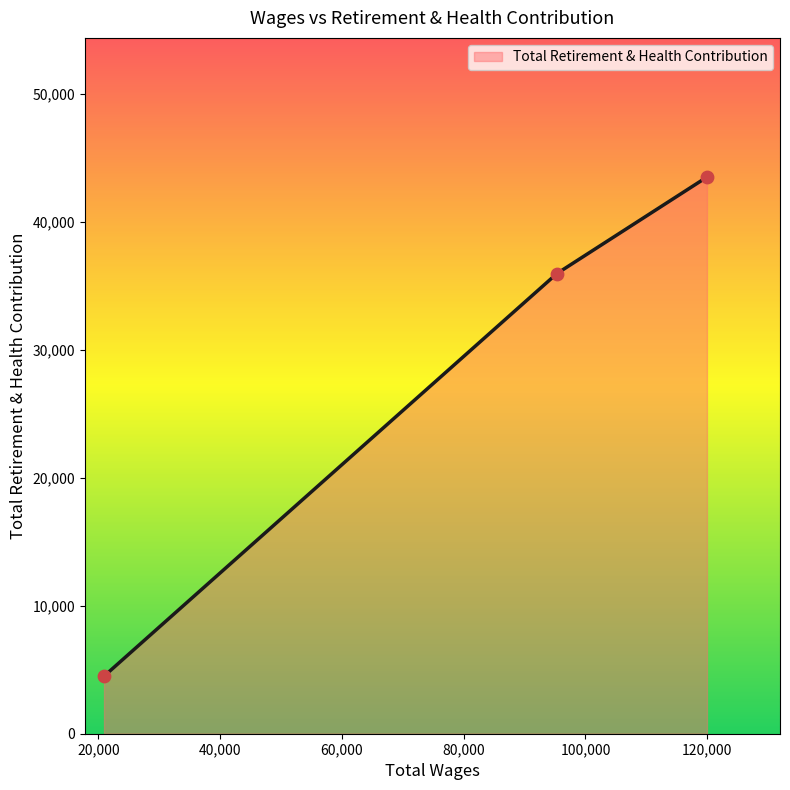

What is the difference between the second highest and minimum values?

31480